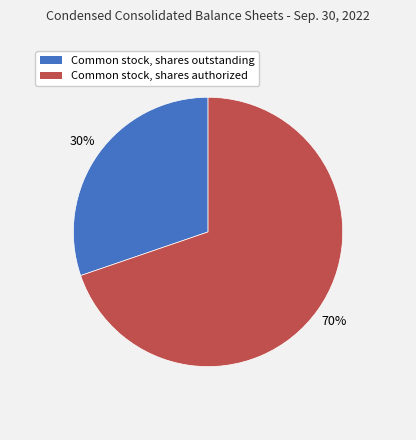

To the nearest percent, what is the average slice percentage?

50%